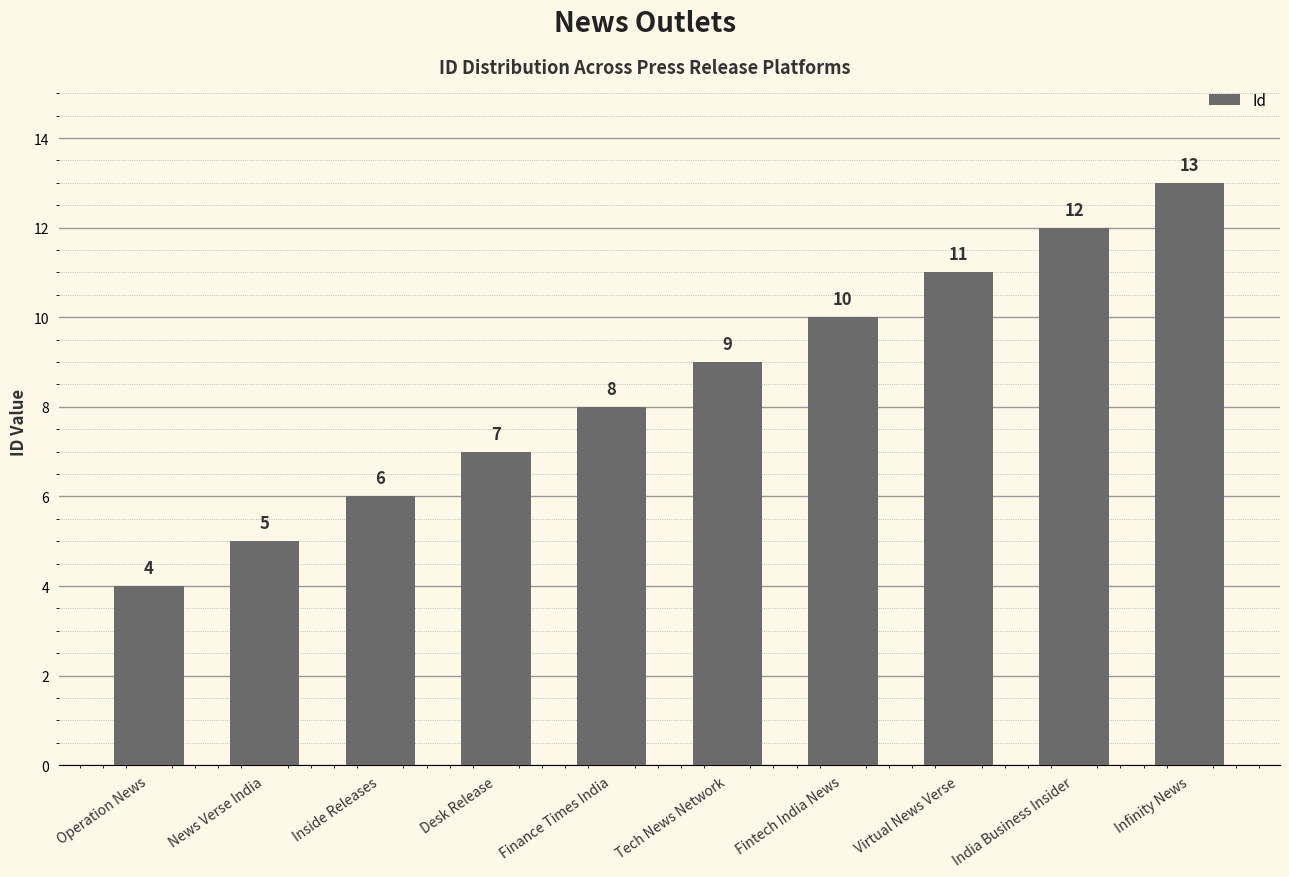

Rank the categories by value from lowest to highest.

Operation News, News Verse India, Inside Releases, Desk Release, Finance Times India, Tech News Network, Fintech India News, Virtual News Verse, India Business Insider, Infinity News